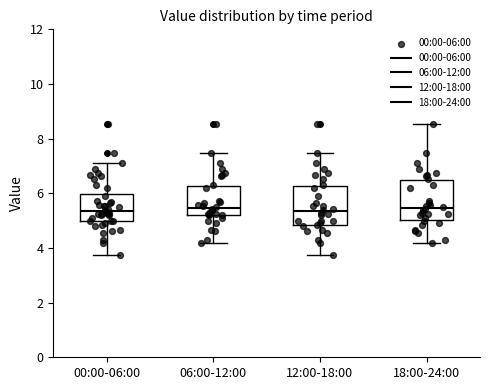

Reading left to right, transcribe this box plot: for each box, give where its median line is, the range the box spans, and where its two whiskers end, as read against the y-axis. The values are not printed on the chart, so give them approximately, as read against the axis.

00:00-06:00: median 5.4, box 5.0 to 6.0, whiskers 3.8 to 7.2
06:00-12:00: median 5.4, box 5.2 to 6.2, whiskers 4.2 to 7.4
12:00-18:00: median 5.4, box 4.8 to 6.2, whiskers 3.8 to 7.4
18:00-24:00: median 5.4, box 5.0 to 6.4, whiskers 4.2 to 8.6